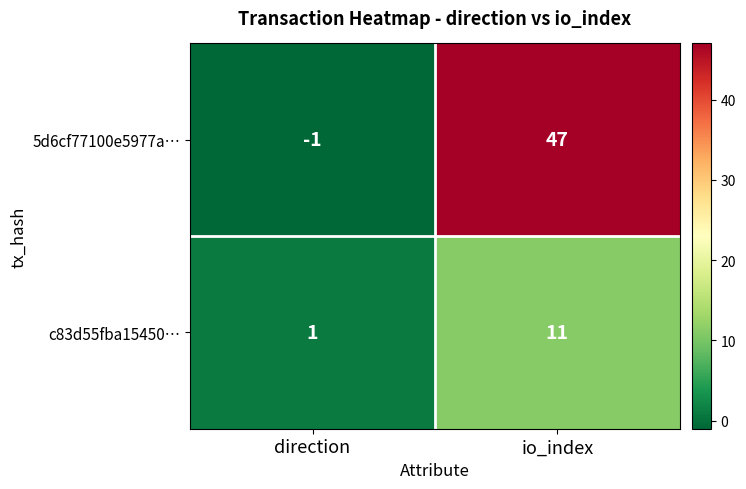

At which label is 5d6cf77100e5977a… closest to 23?

direction